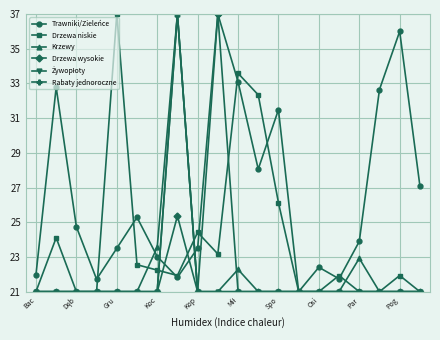

True or false: Żywopłoty has more than 1 points higher than both neighbors.

False